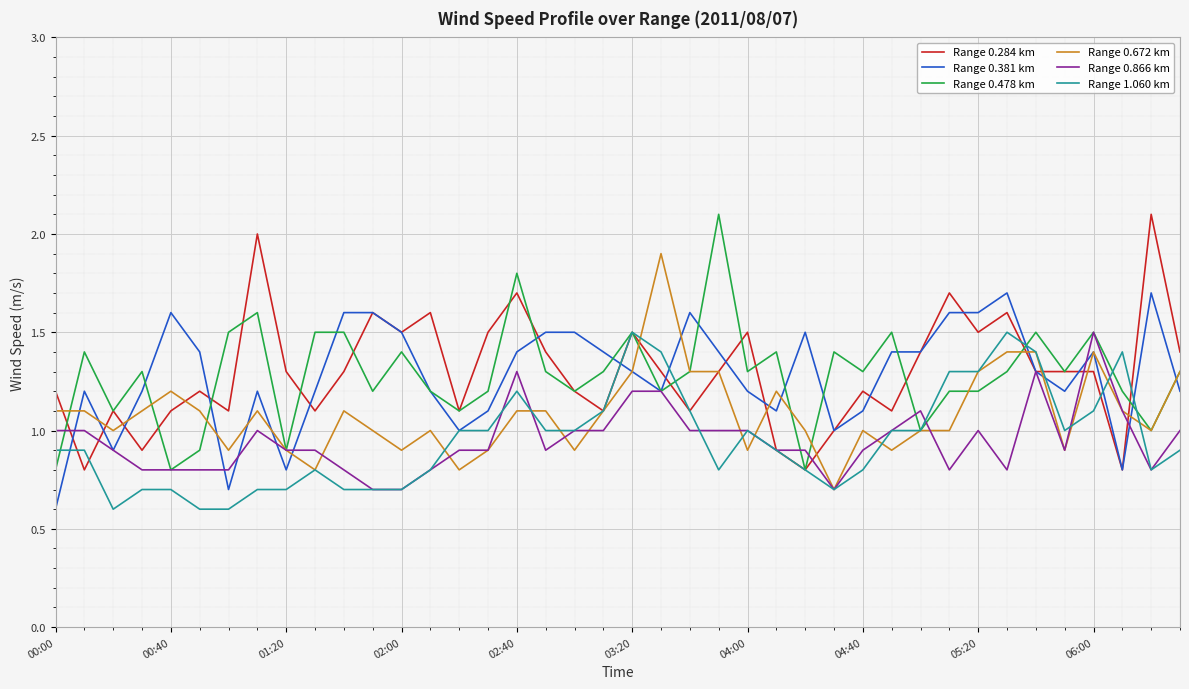

What is the minimum value shown in the chart?

0.6